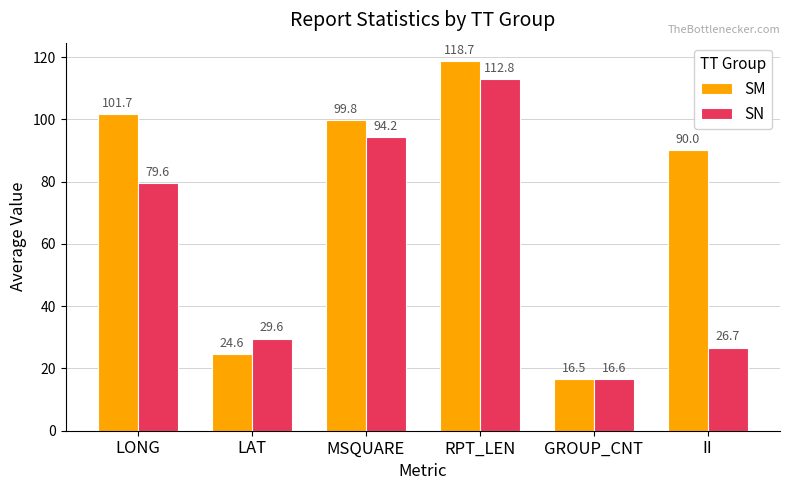

At which category is the sum across all series the highest?

RPT_LEN